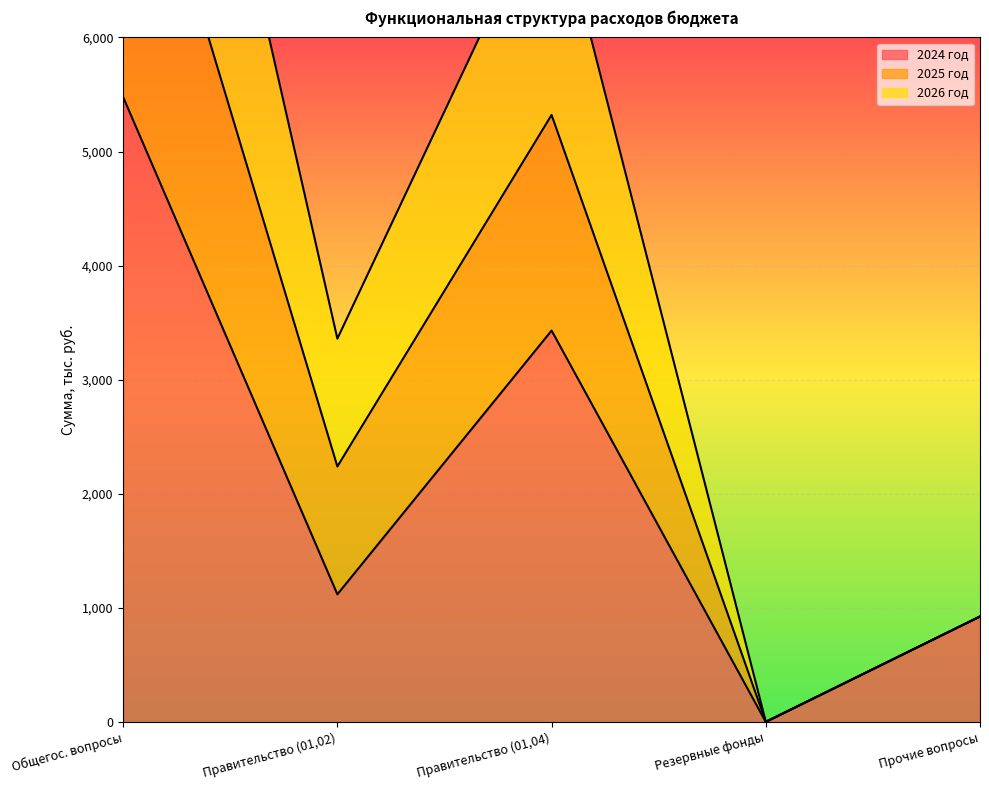

Is it true that 2024 год equals 1440.4 at Прочие вопросы?

False